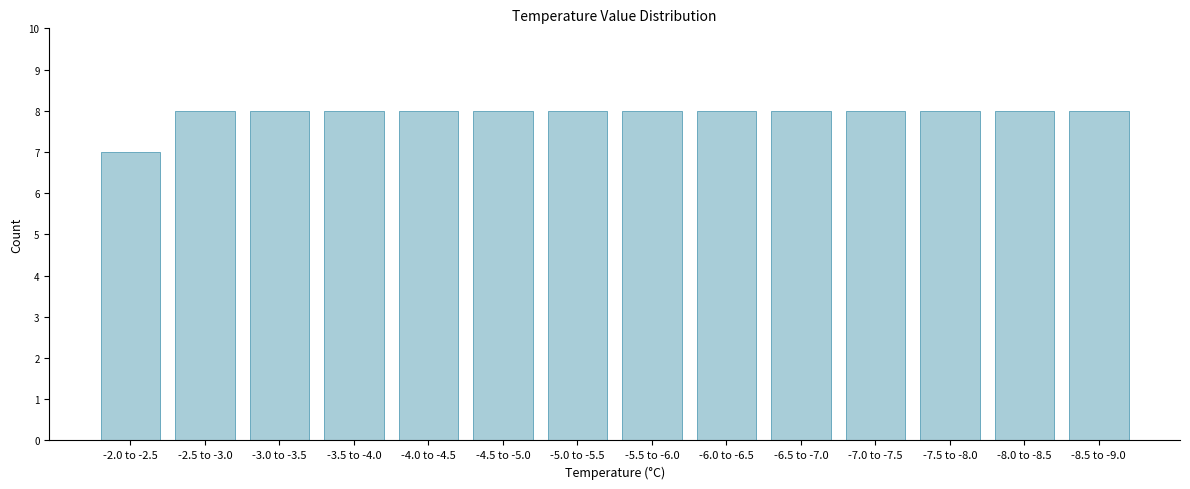

Reading left to right, what are all the values shown in this chart?

7	8	8	8	8	8	8	8	8	8	8	8	8	8